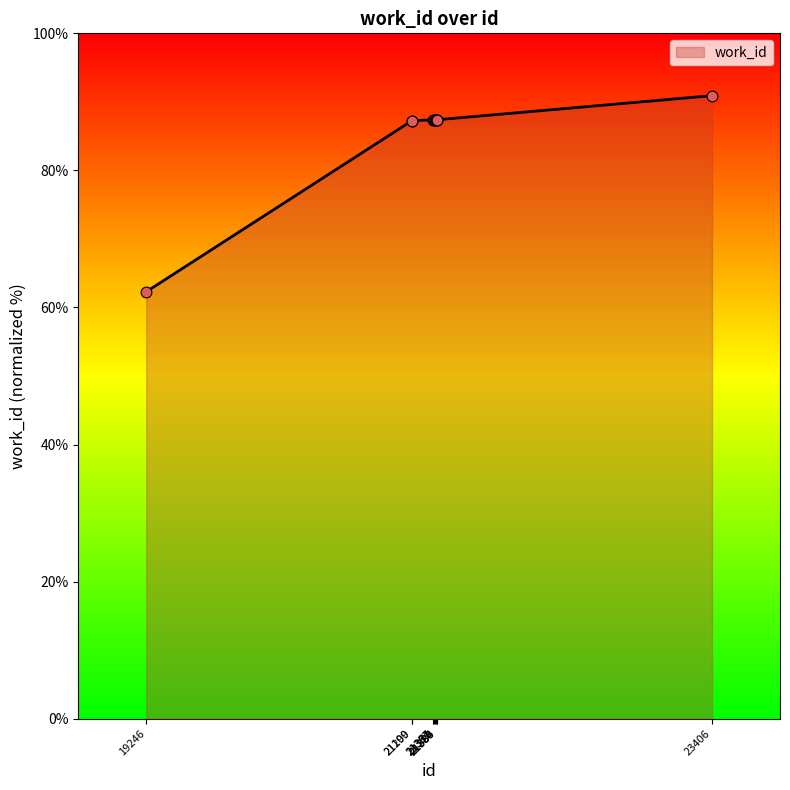

Approximately how many times larger is the value at 23406 compared to 21384?

1.0